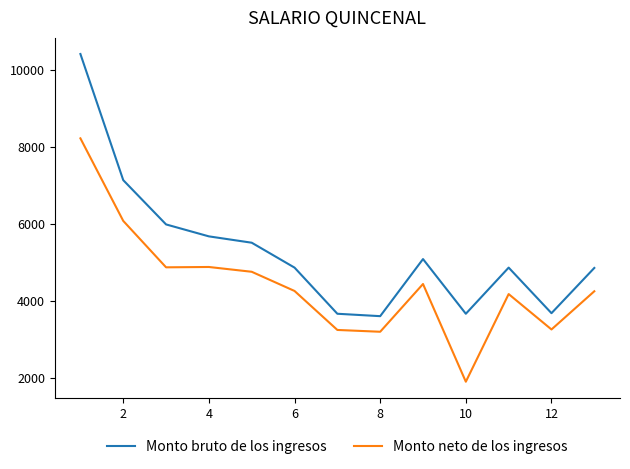

What is the difference between the maximum and minimum values in the Monto bruto de los ingresos series?

6817.7